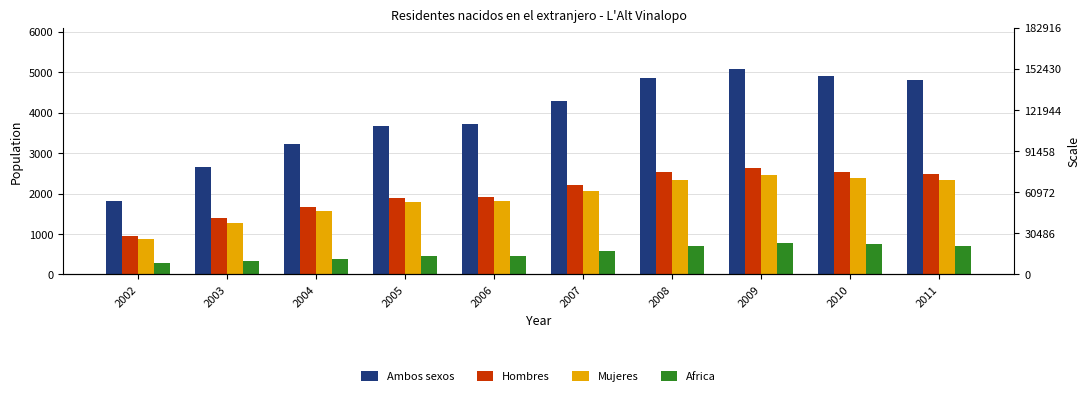

Which category has the lowest value in the Ambos sexos series?

2002